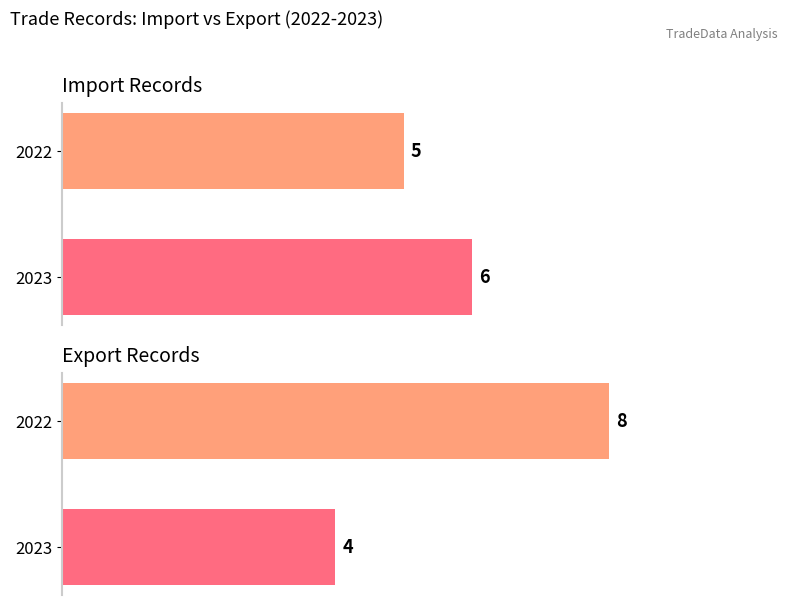

What is the difference between the maximum and minimum values in the Export series?

4